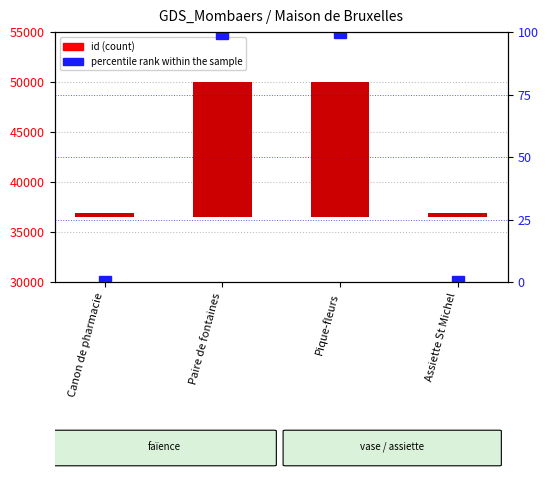

Does the chart contain any negative values?

No